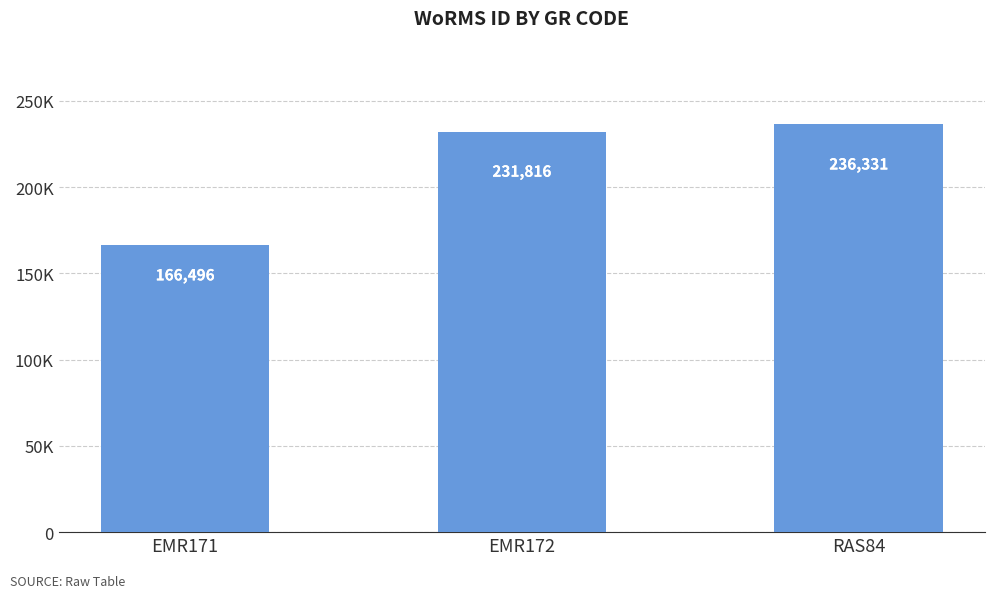

What is the difference between the maximum and second lowest values?

4515